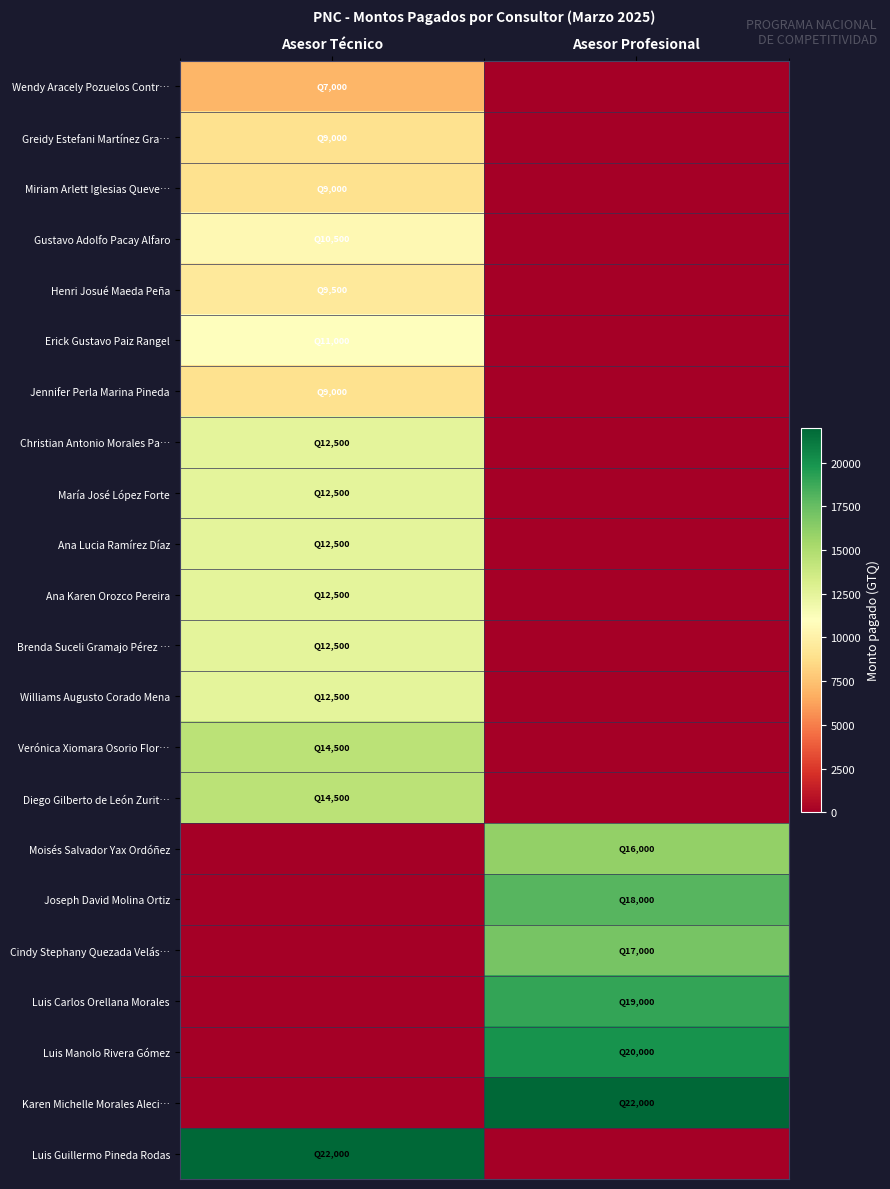

Reading left to right, transcribe all the data shown in this chart.

Wendy Aracely Pozuelos Contr…: Asesor Técnico=7000	Asesor Profesional=0
Greidy Estefani Martínez Gra…: Asesor Técnico=9000	Asesor Profesional=0
Miriam Arlett Iglesias Queve…: Asesor Técnico=9000	Asesor Profesional=0
Gustavo Adolfo Pacay Alfaro: Asesor Técnico=10500	Asesor Profesional=0
Henri Josué Maeda Peña: Asesor Técnico=9500	Asesor Profesional=0
Erick Gustavo Paiz Rangel: Asesor Técnico=11000	Asesor Profesional=0
Jennifer Perla Marina Pineda: Asesor Técnico=9000	Asesor Profesional=0
Christian Antonio Morales Pa…: Asesor Técnico=12500	Asesor Profesional=0
María José López Forte: Asesor Técnico=12500	Asesor Profesional=0
Ana Lucia Ramírez Díaz: Asesor Técnico=12500	Asesor Profesional=0
Ana Karen Orozco Pereira: Asesor Técnico=12500	Asesor Profesional=0
Brenda Suceli Gramajo Pérez …: Asesor Técnico=12500	Asesor Profesional=0
Williams Augusto Corado Mena: Asesor Técnico=12500	Asesor Profesional=0
Verónica Xiomara Osorio Flor…: Asesor Técnico=14500	Asesor Profesional=0
Diego Gilberto de León Zurit…: Asesor Técnico=14500	Asesor Profesional=0
Moisés Salvador Yax Ordóñez: Asesor Técnico=0	Asesor Profesional=16000
Joseph David Molina Ortiz: Asesor Técnico=0	Asesor Profesional=18000
Cindy Stephany Quezada Velás…: Asesor Técnico=0	Asesor Profesional=17000
Luis Carlos Orellana Morales: Asesor Técnico=0	Asesor Profesional=19000
Luis Manolo Rivera Gómez: Asesor Técnico=0	Asesor Profesional=20000
Karen Michelle Morales Aleci…: Asesor Técnico=0	Asesor Profesional=22000
Luis Guillermo Pineda Rodas: Asesor Técnico=22000	Asesor Profesional=0